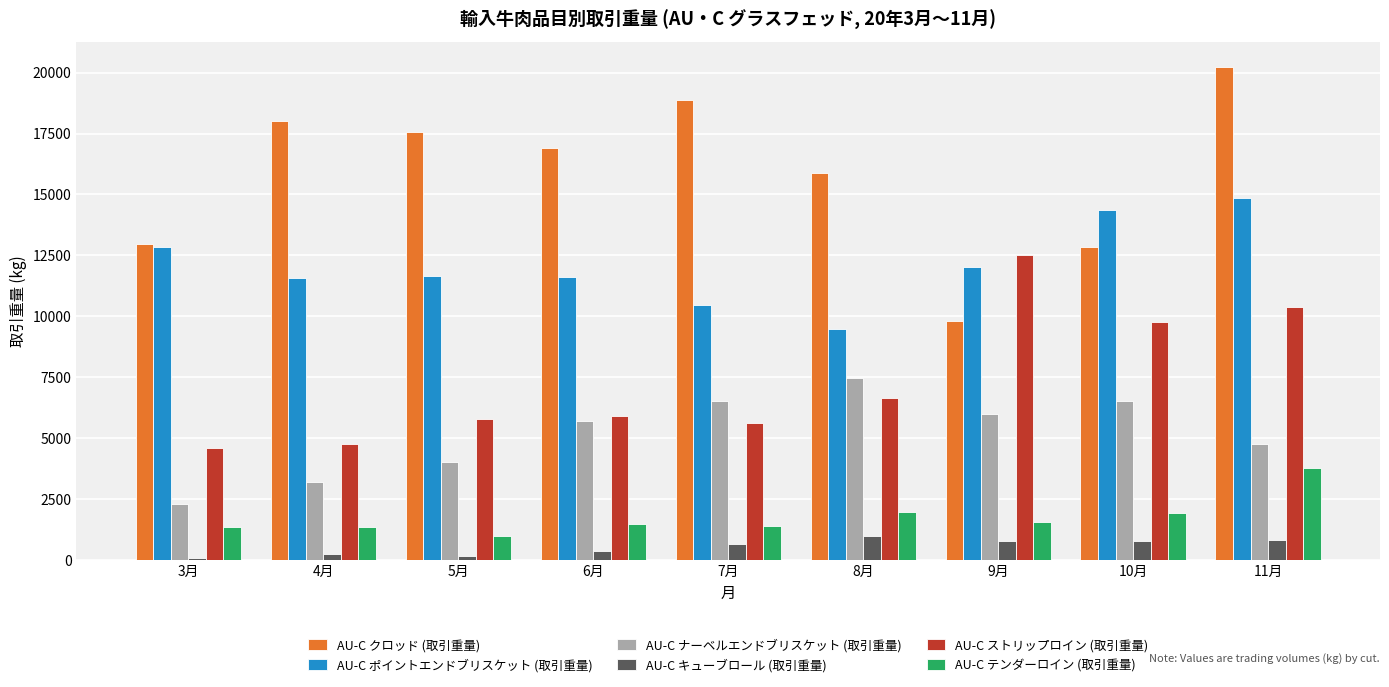

Where is AU-C ストリップロイン (取引重量) nearest to the value 8543?

10月